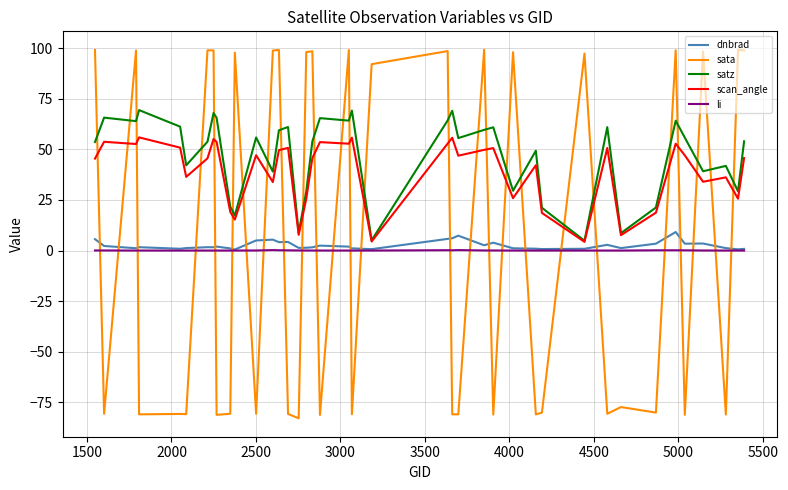

Which series has the widest spread of values?

sata